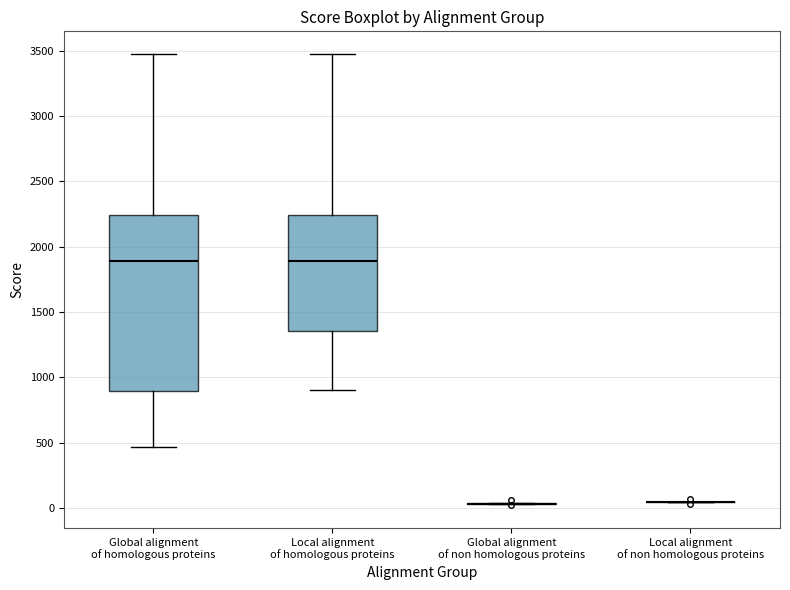

Where is the lower edge of the box for Local alignment of homologous proteins on the y-axis? The values are not printed on the chart, so give them approximately, as read against the axis.

1350